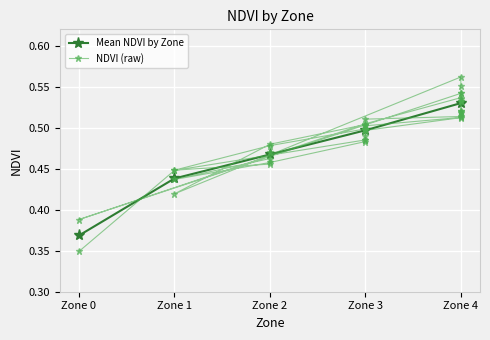

Reading left to right, list all the values displayed in this chart.

Zone 0=0.4	Zone 1=0.4	Zone 2=0.5	Zone 3=0.5	Zone 4=0.5